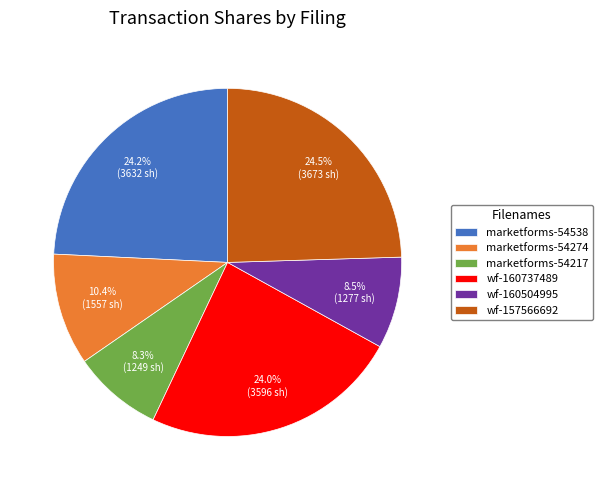

What is the ratio of the value at marketforms-54217 to the value at wf-160504995?

1.0